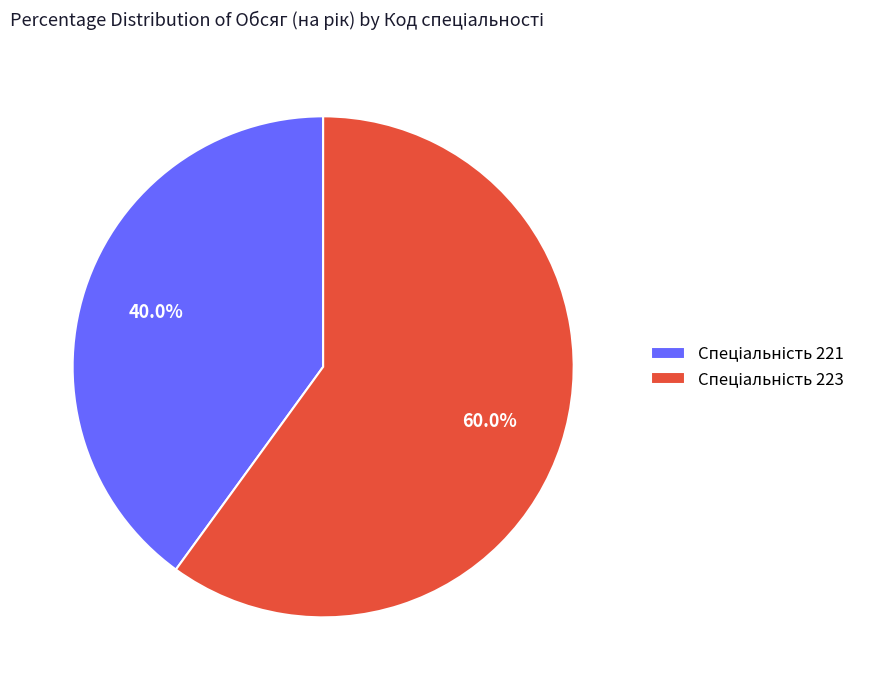

Is there any slice that represents more than half of the pie?

Yes